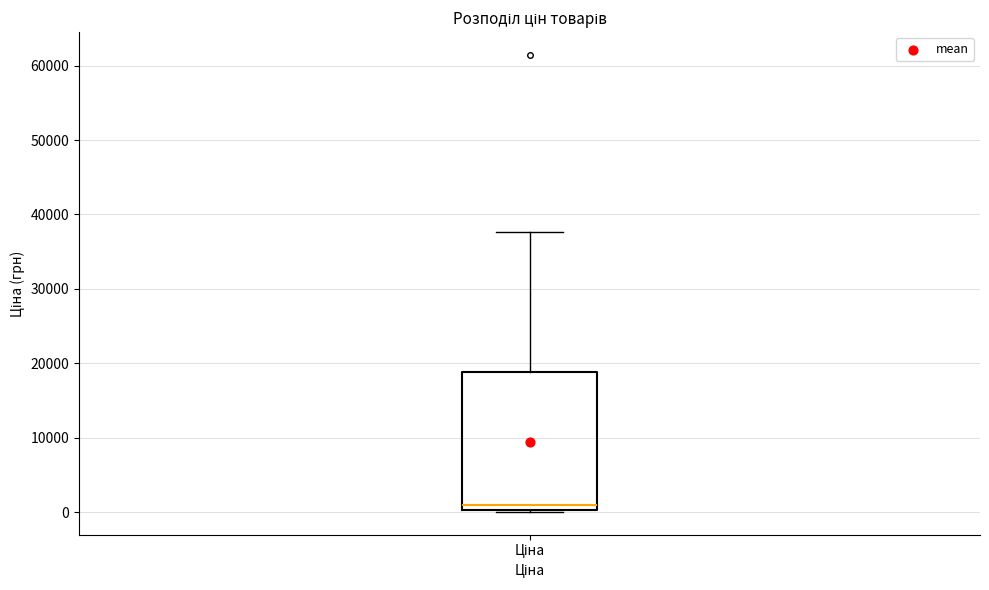

Transcribe this box plot: give where the median line is, the range the box spans, and where the two whiskers end, as read against the y-axis. The values are not printed on the chart, so give them approximately, as read against the axis.

median 1000, box 0 to 19000, whiskers 0 to 38000